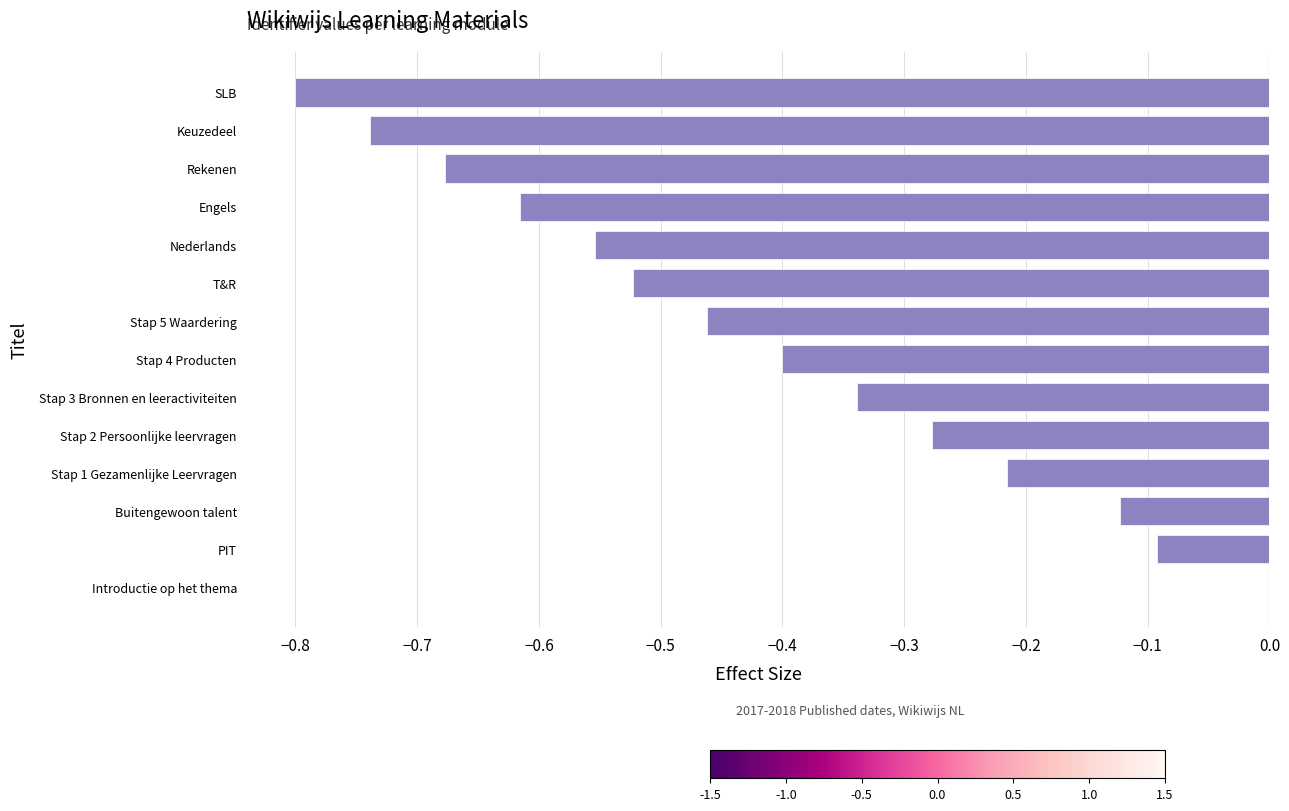

The value at Stap 2 Persoonlijke leervragen is -0.2. True or false?

False